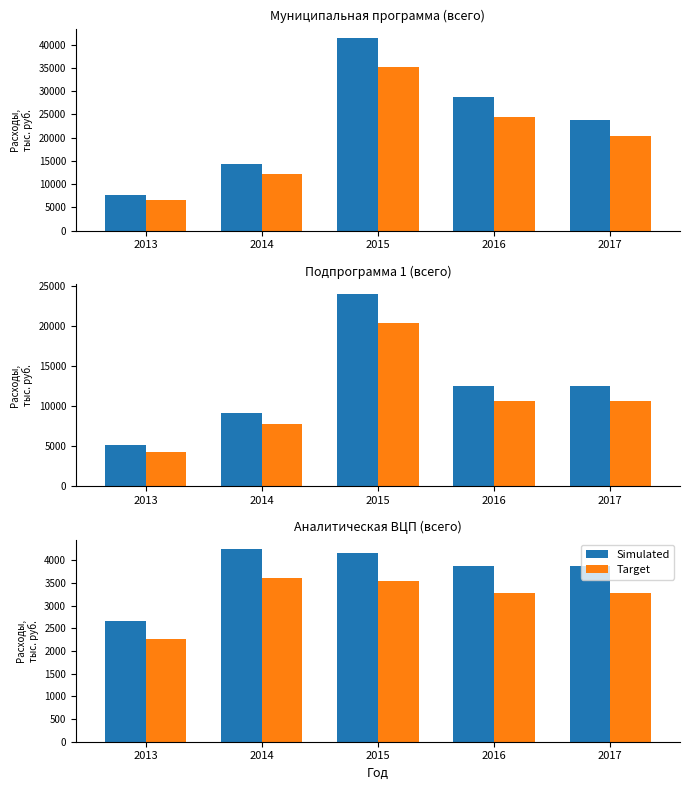

How many values in the Target series are below 3286?

1